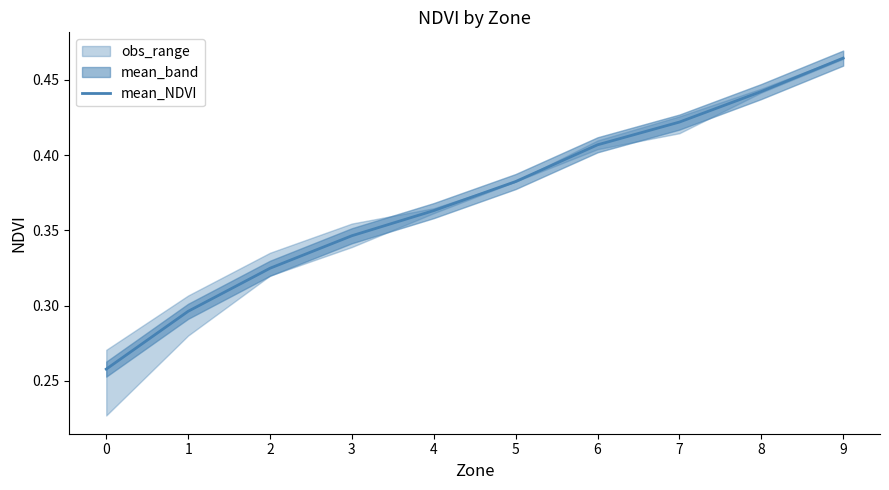

The value at 5 is 0.1. True or false?

False